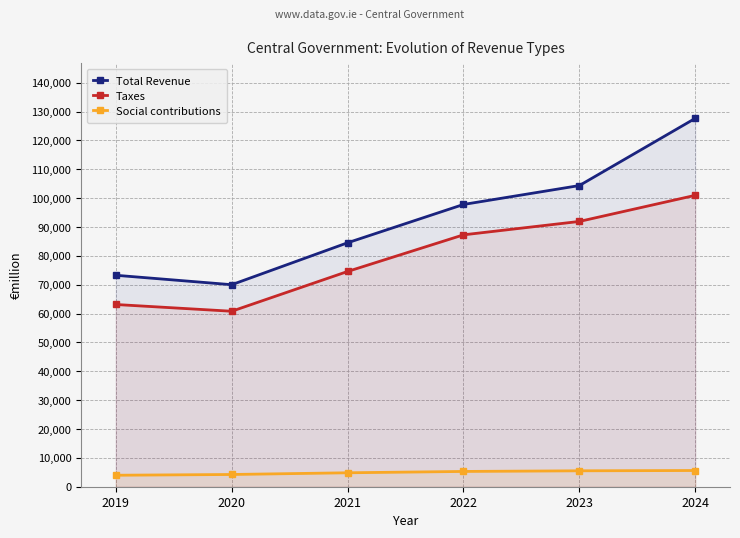

Reading left to right, extract all data points from this chart.

Total Revenue: 73275	70008	84539	97815	104366	127649
Taxes: 63147	60809	74593	87287	91931	100977
Social contributions: 3981	4240	4832	5295	5517	5620